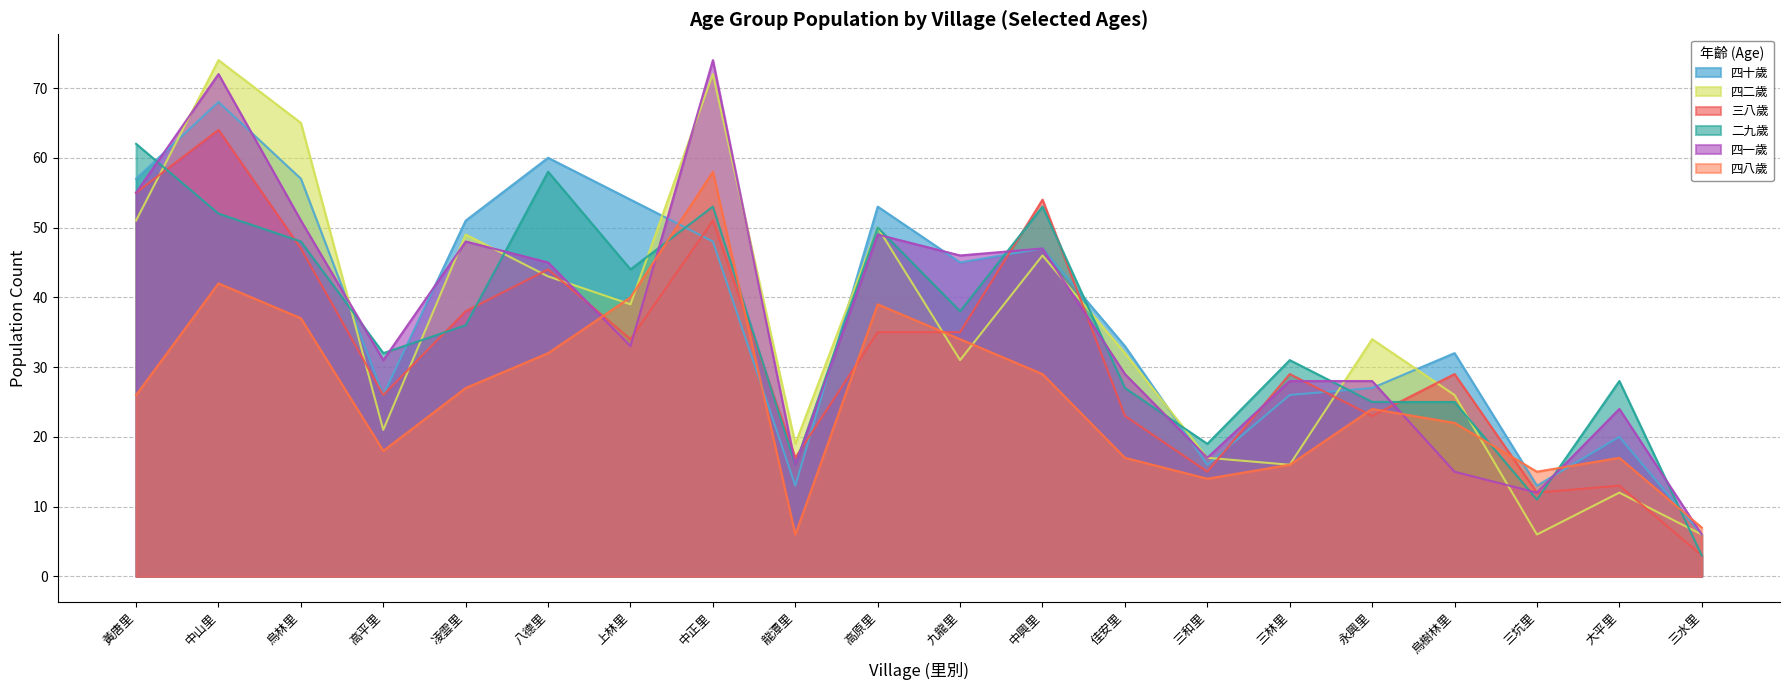

How many values in the 三八歲 series exceed 34?

9